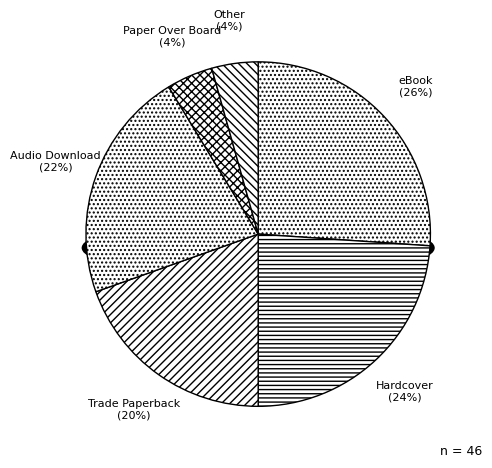

Does any single category account for the majority?

No